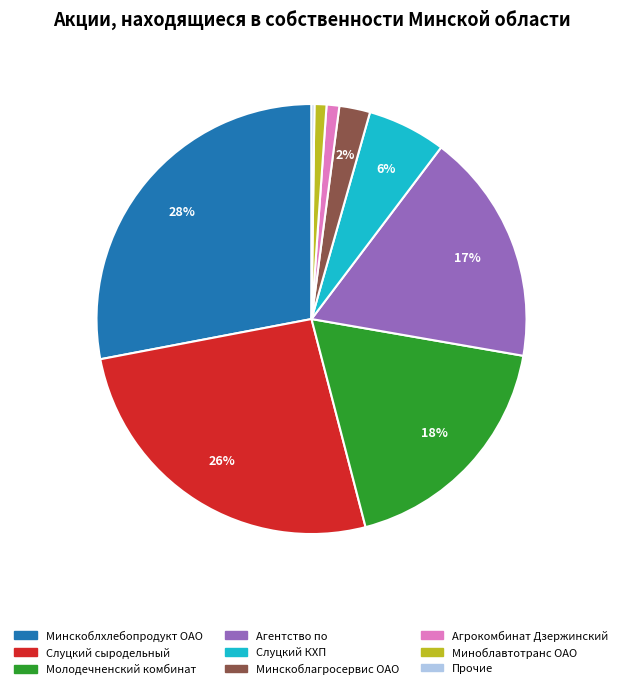

Does Миноблавтотранс ОАО account for over 50% of the chart?

No